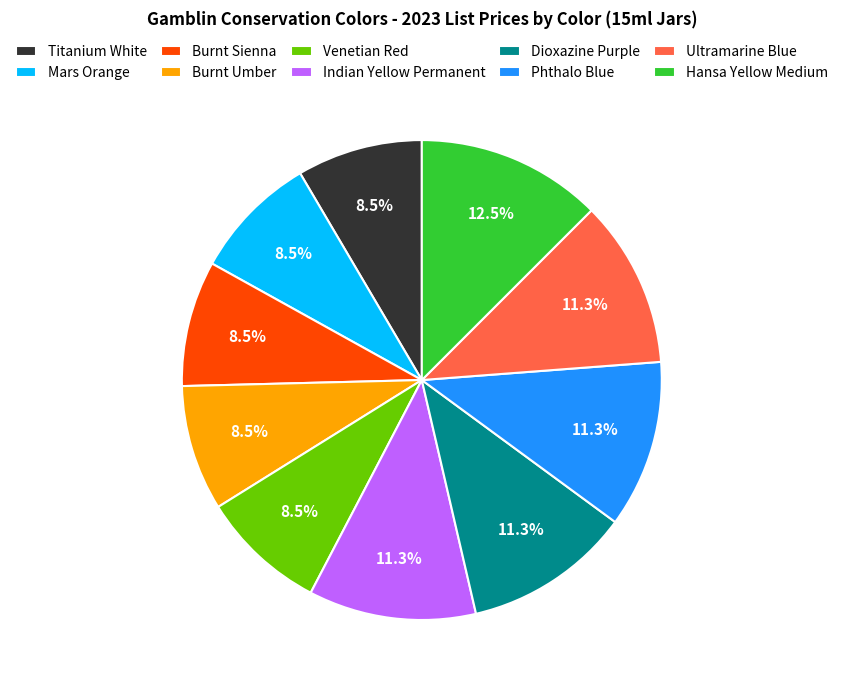

Count the number of slices in the pie.

10